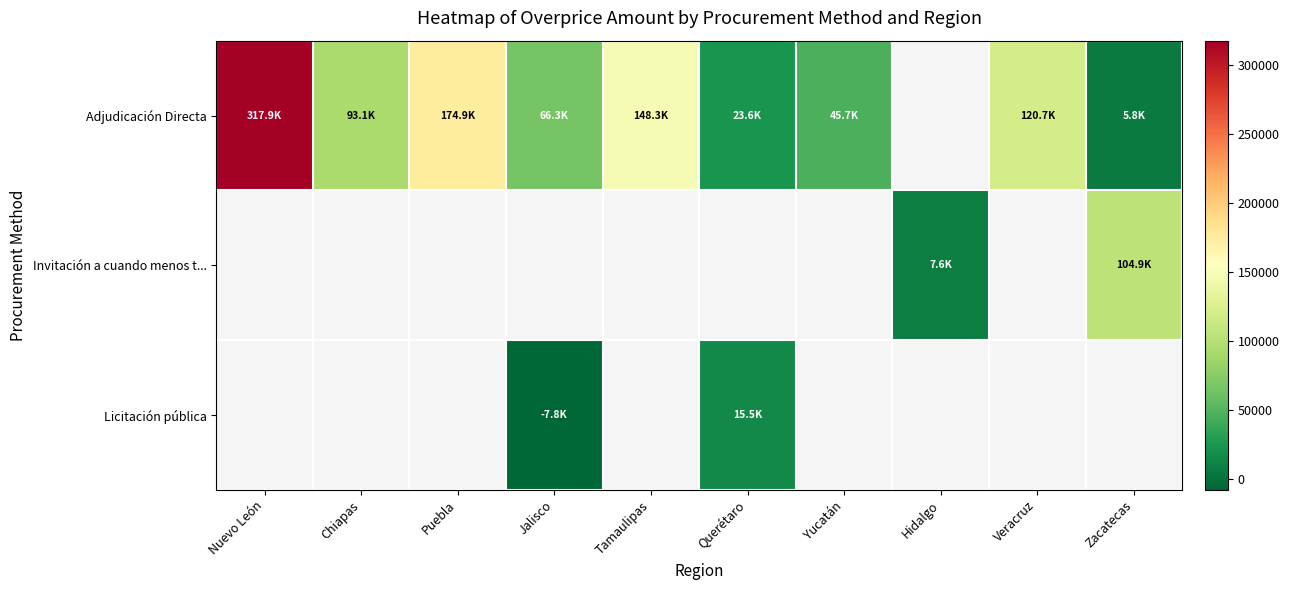

What is the difference between the highest and lowest values at Yucatán?

45722.1